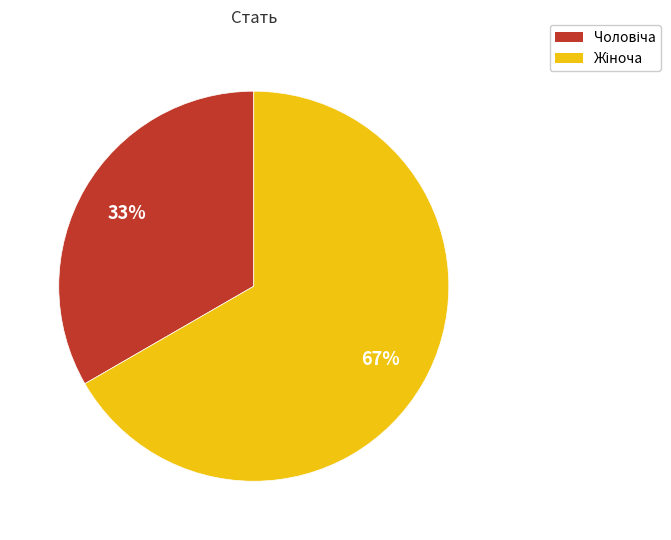

How many slices are in this pie chart?

2